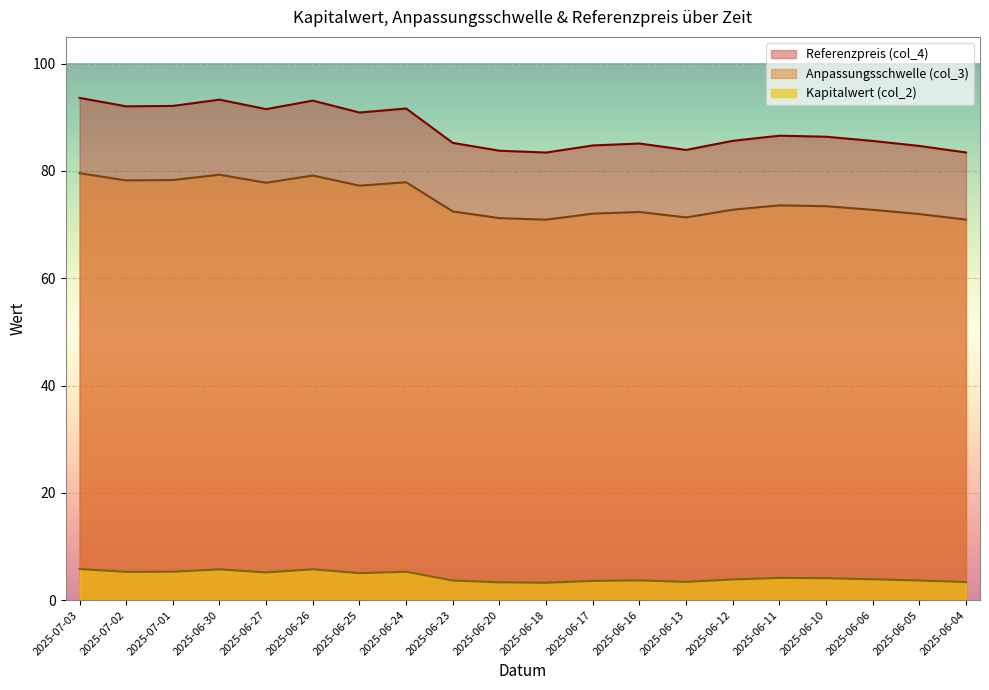

What position from the right is 2025-06-30?

17